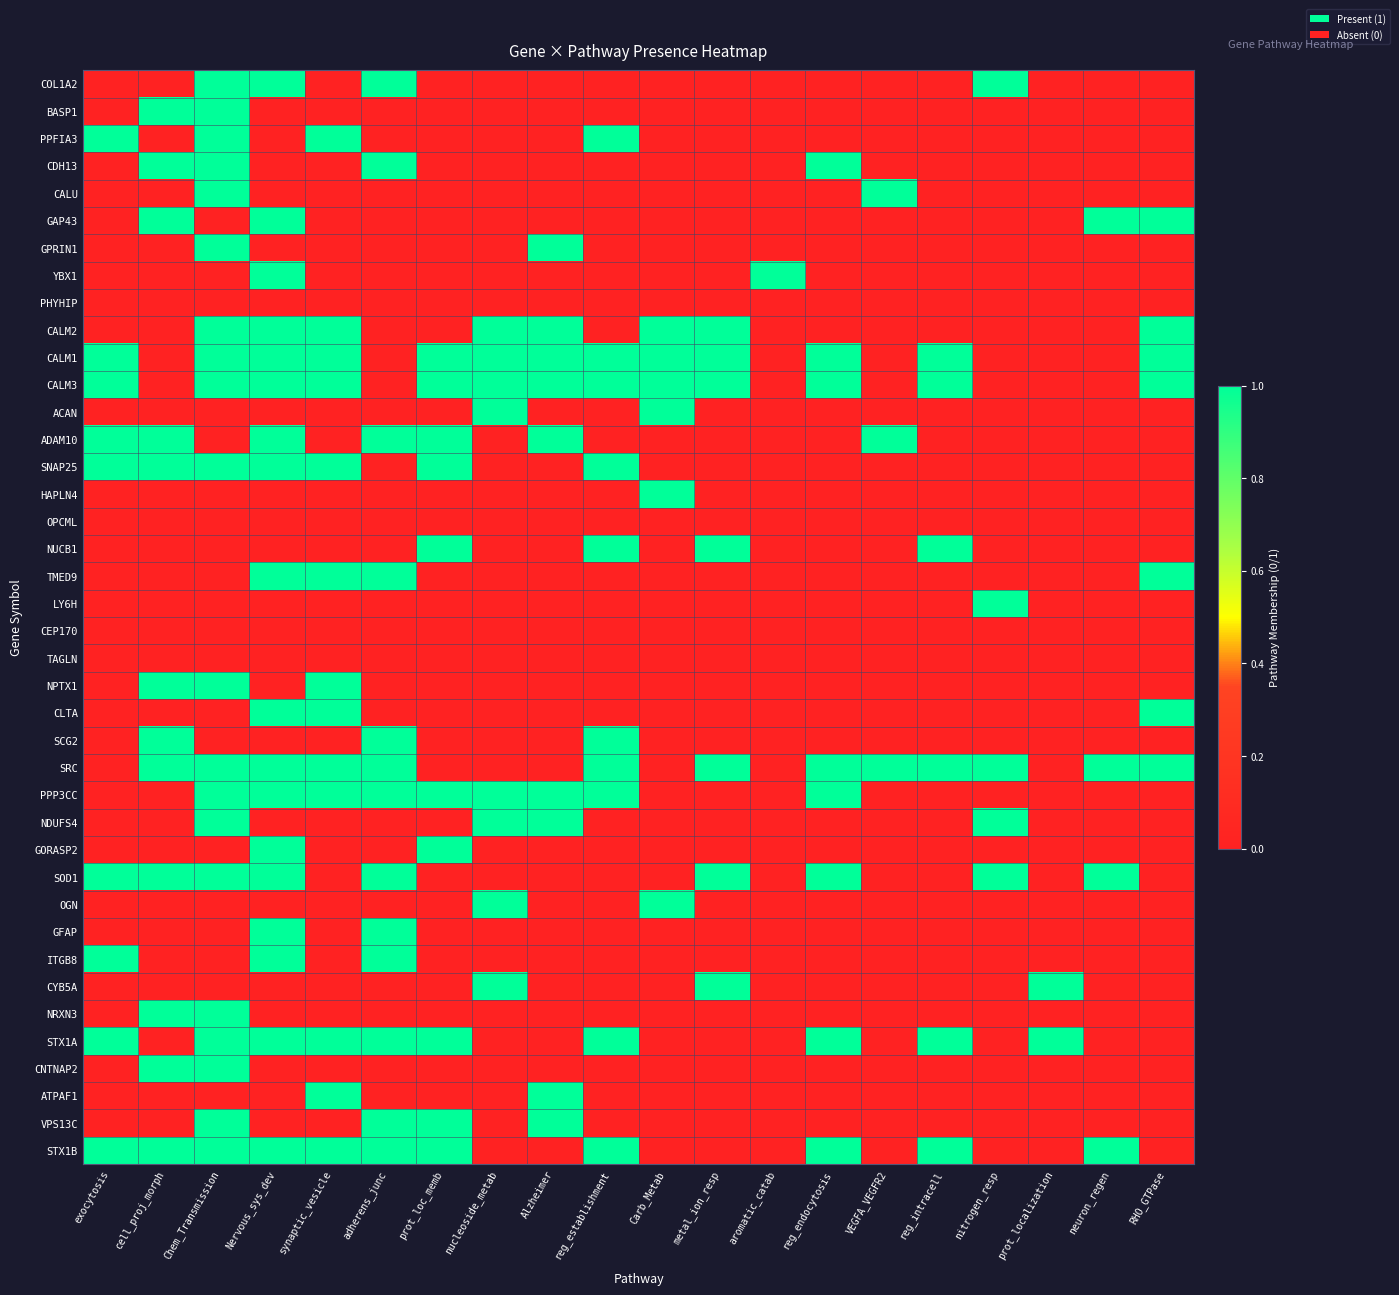

Which series has the largest total across all categories?

CALM1